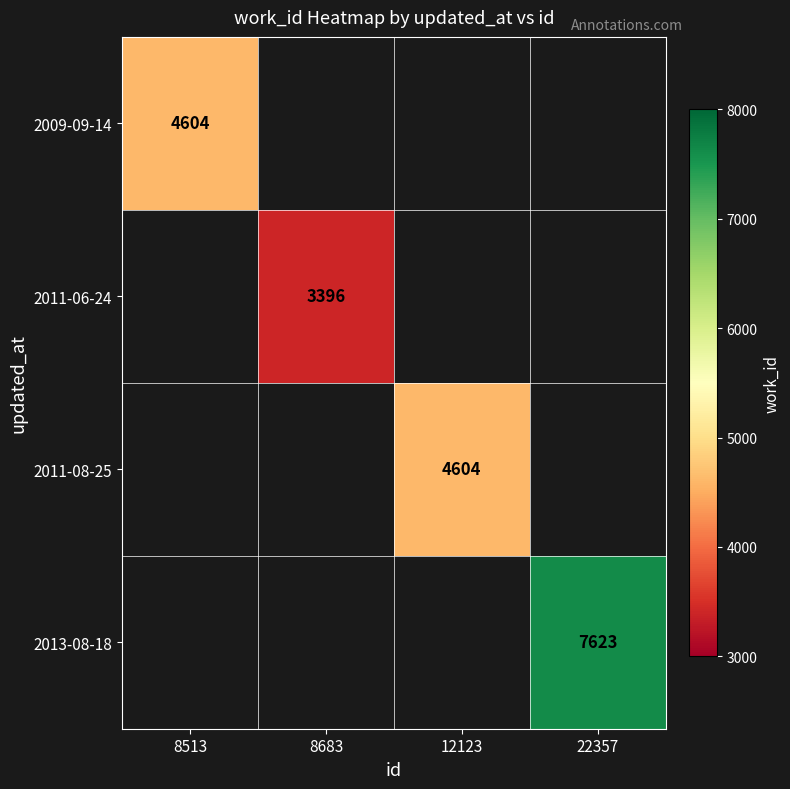

Is it true that 2009-09-14 equals 4604 at 8513?

True